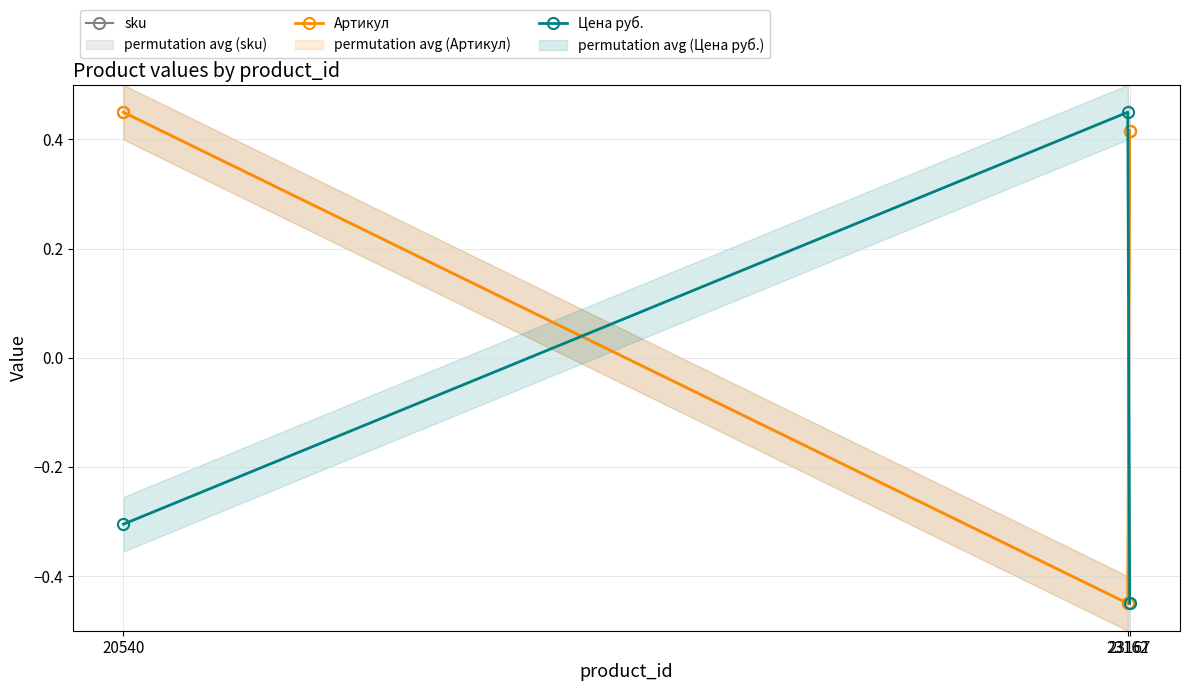

What is the difference between the maximum and minimum values in the sku series?

0.9